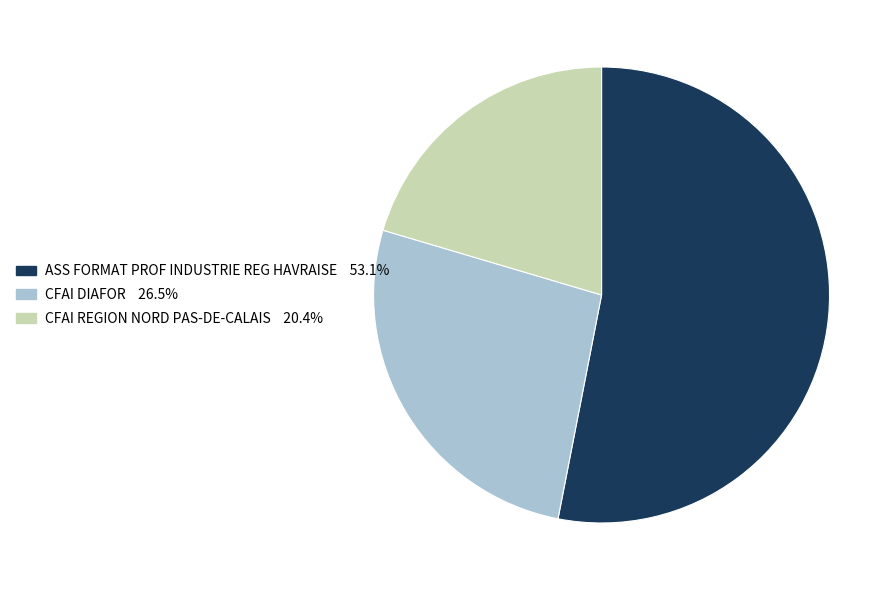

What is the ratio of the value at ASS FORMAT PROF INDUSTRIE REG HAVRAISE to the value at CFAI DIAFOR?

2.0